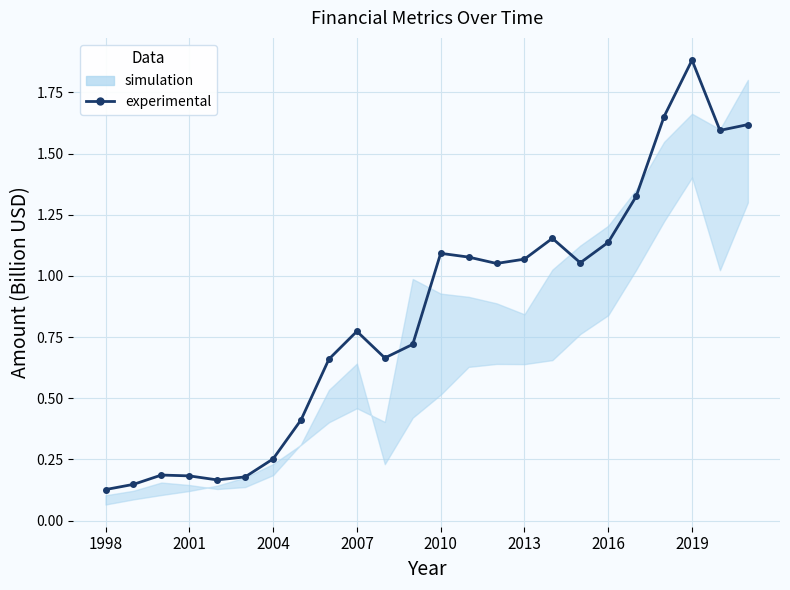

What is the change in value from 10 to 12?

+0.4